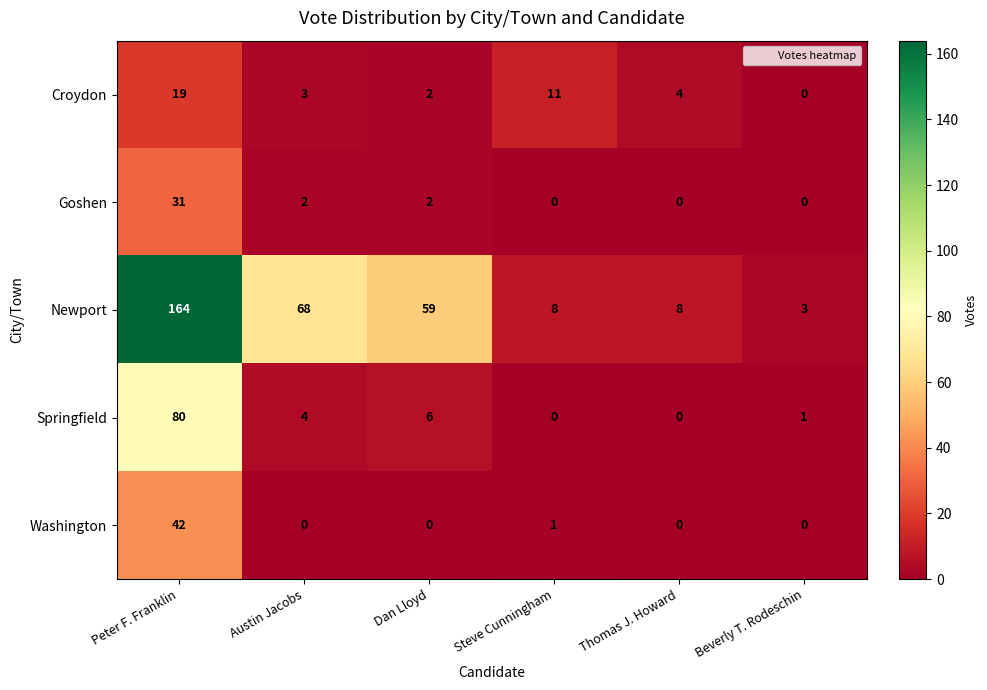

What is the difference between the second highest and second lowest values in the Newport series?

60